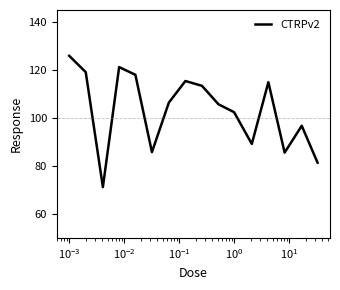

What is the minimum value shown in the chart?

71.2